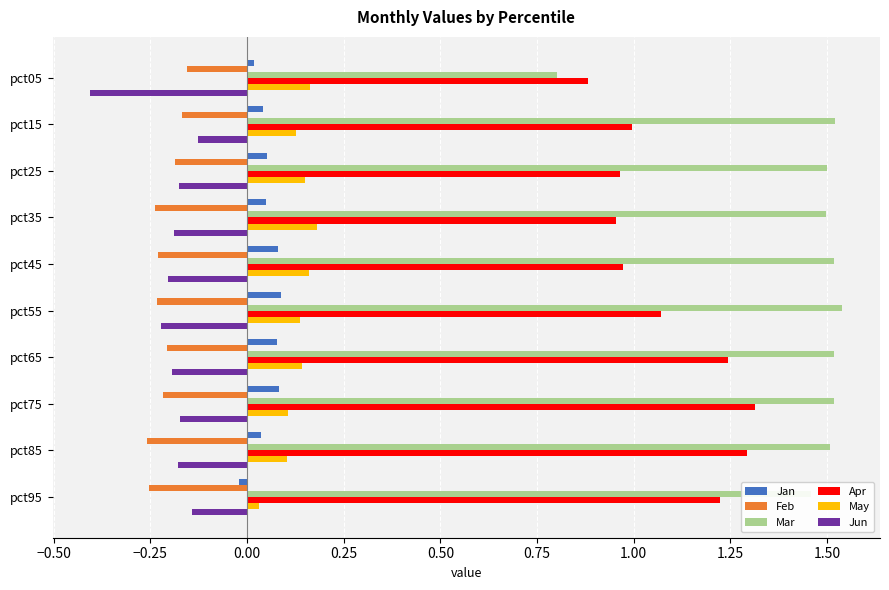

The Jan series shows 0.0 at pct85. True or false?

True